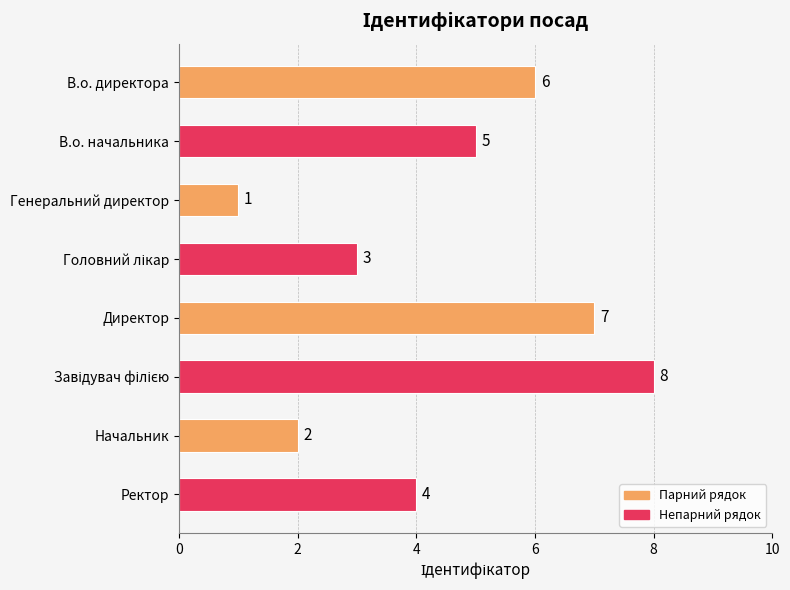

What is the maximum value shown in the chart?

8